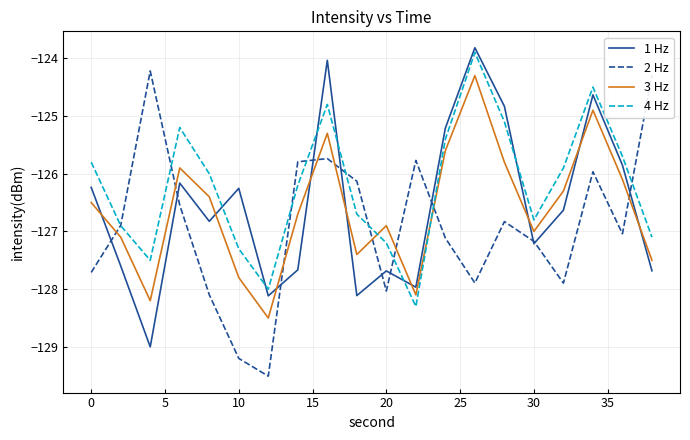

Rank the series by their maximum value, from lowest to highest.

3 Hz, 2 Hz, 4 Hz, 1 Hz